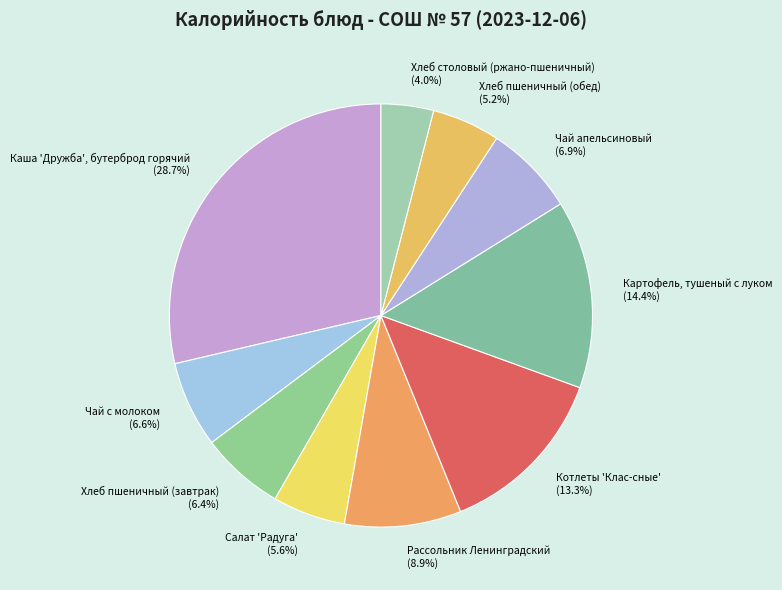

To the nearest percent, what is the combined percentage of Чай с молоком and Хлеб пшеничный (обед)?

12%